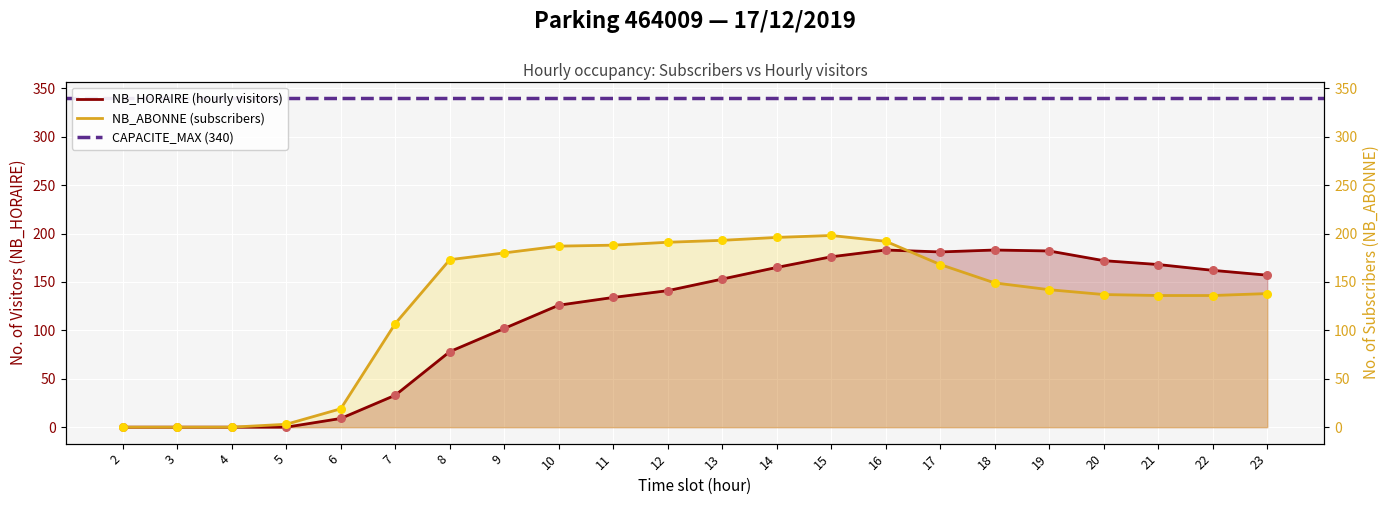

Which series has the widest spread of Y values?

NB_ABONNE